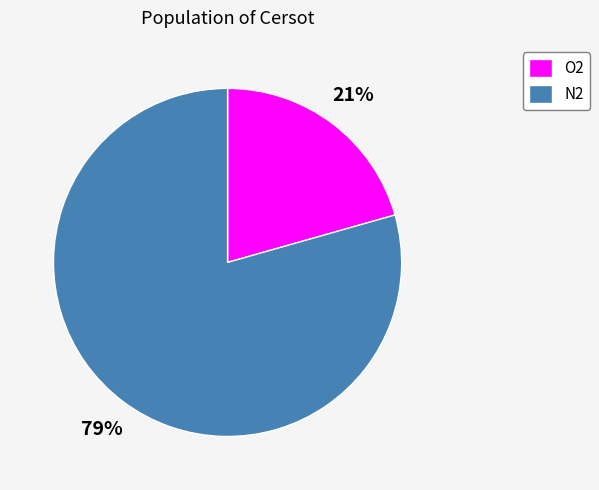

Is it true that N2 is 79% of the pie?

True